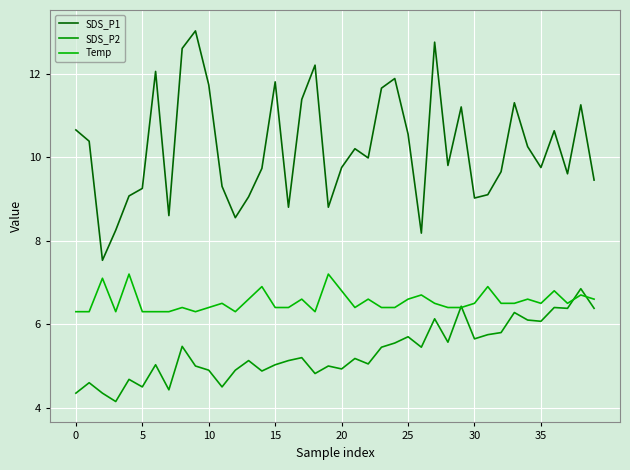

What is the sum of all Temp values?

261.7